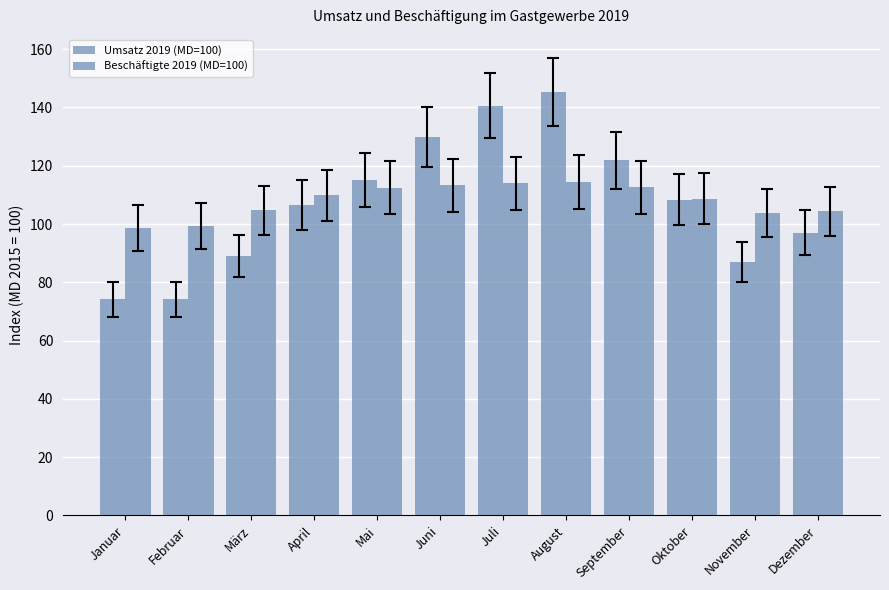

What value does the Umsatz 2019 (MD=100) series have at November?

86.9